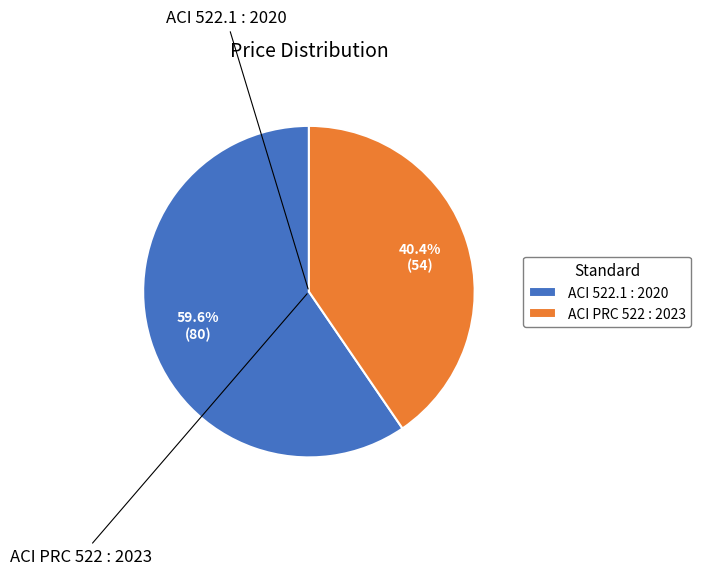

Is ACI PRC 522 : 2023 the majority of the pie?

No